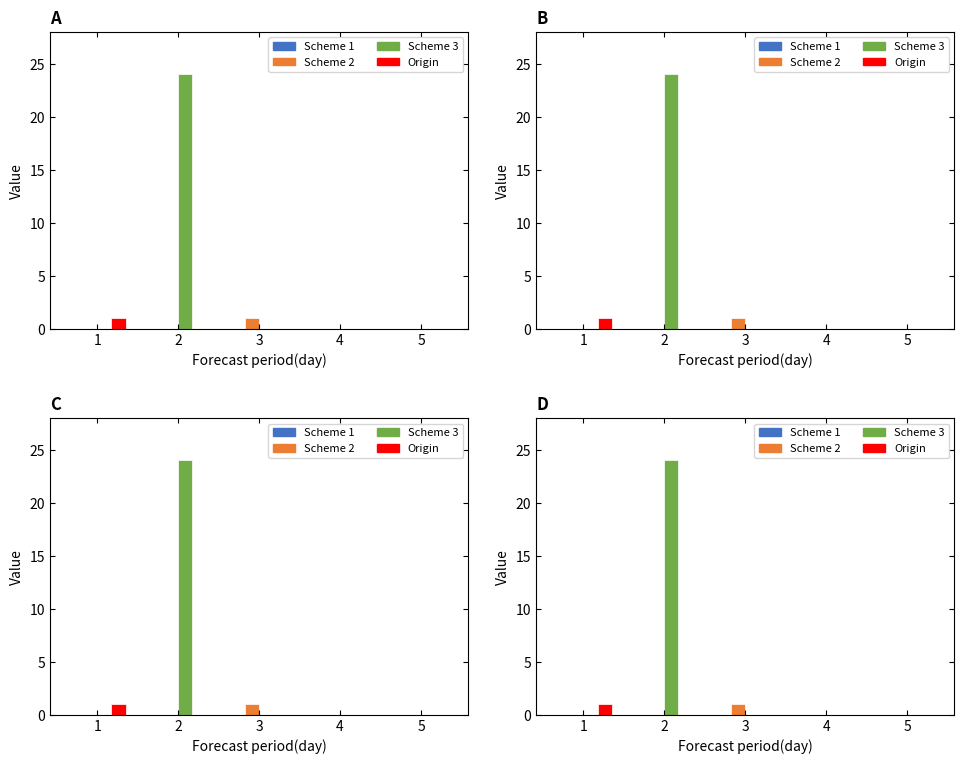

How many positive values does the Origin series have?

1